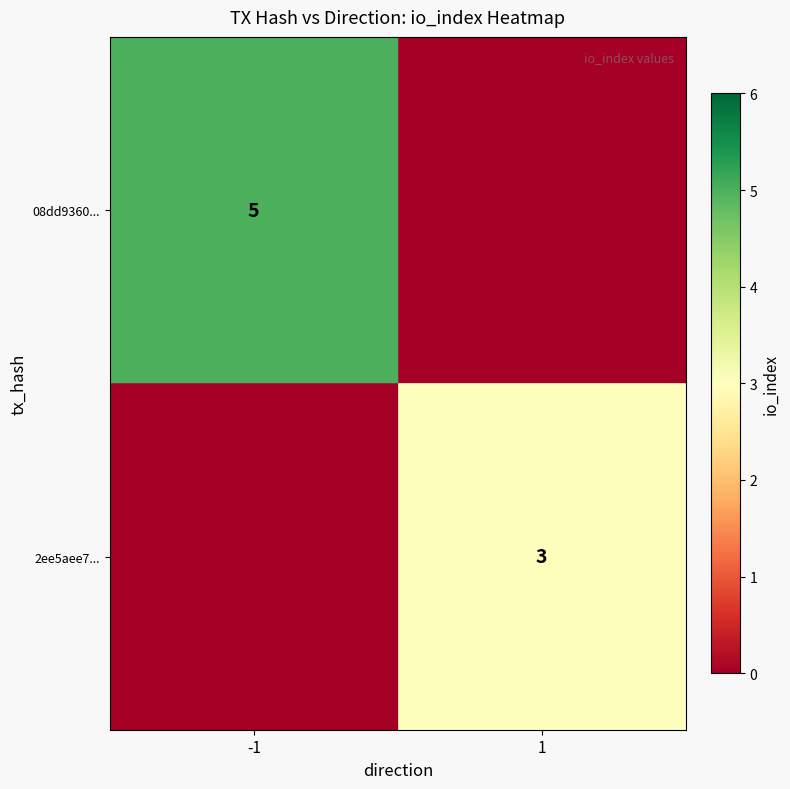

The value of 2ee5aee7... at 1 is 1. True or false?

False